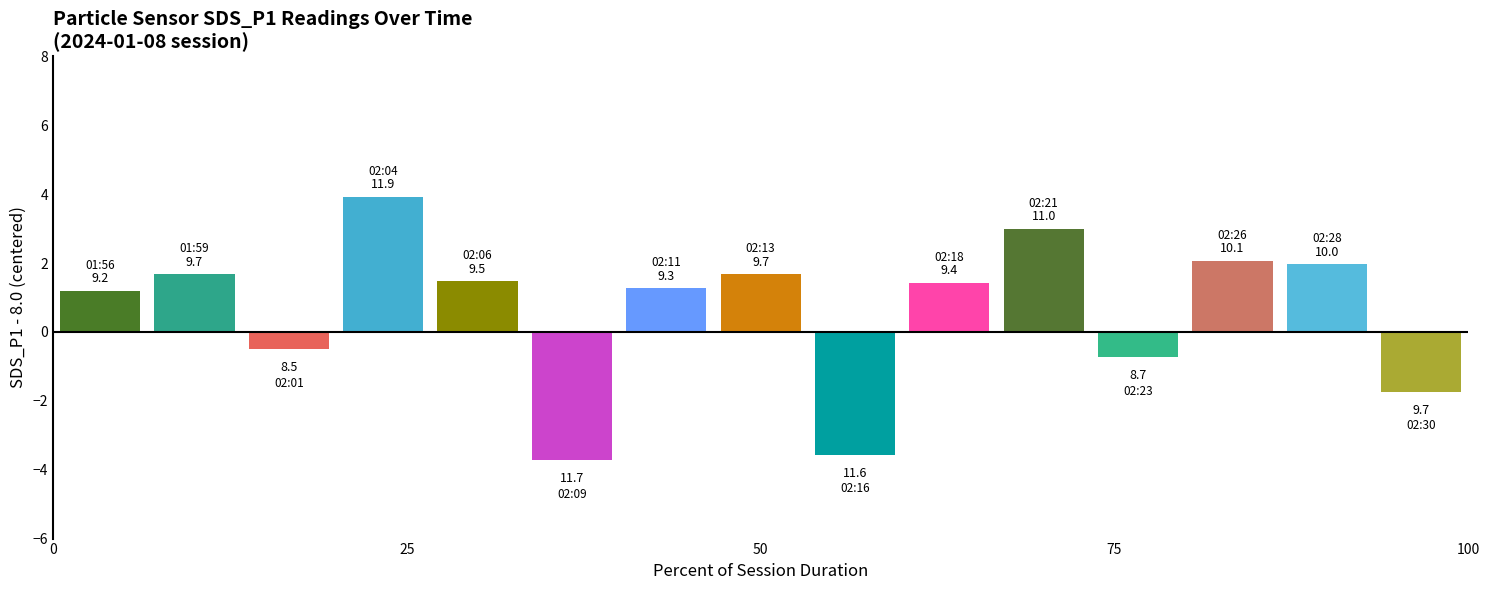

How many bars are there in total?

15